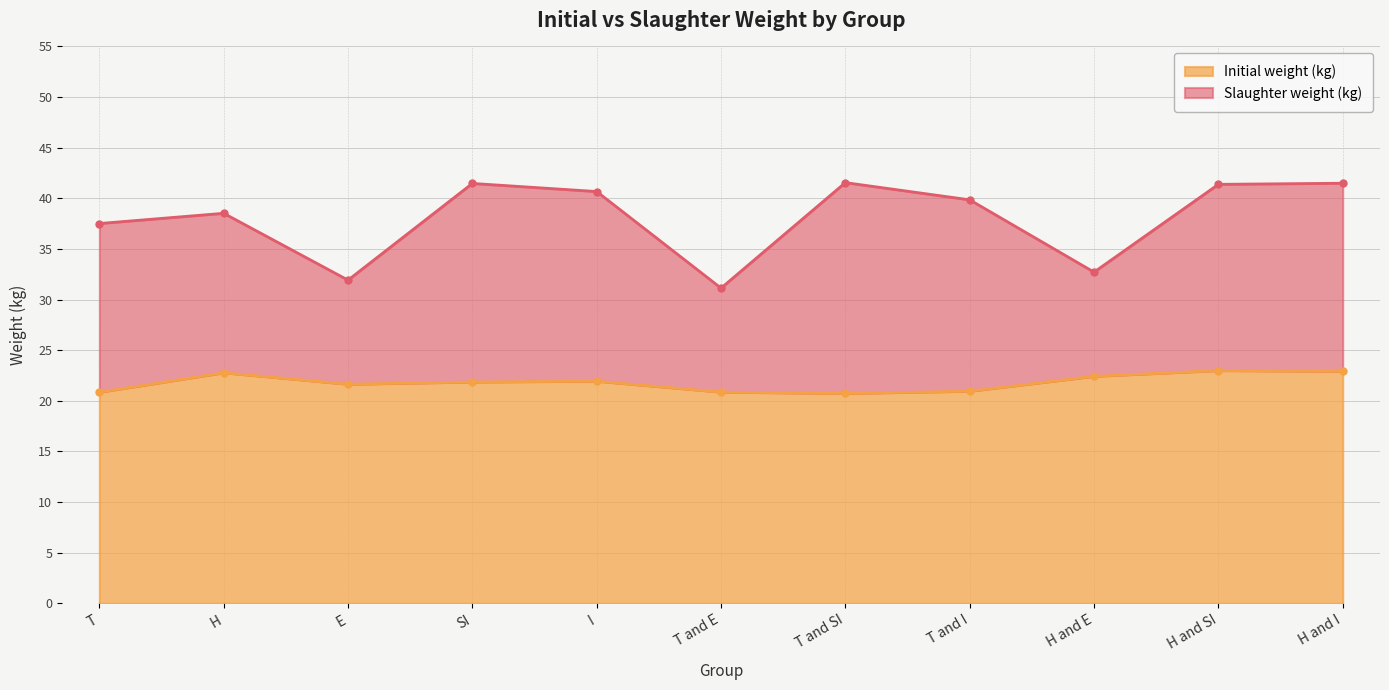

How many distinct data groups are displayed?

2